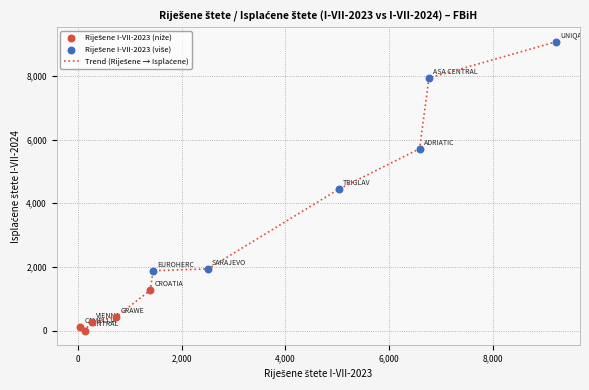

What is the maximum value shown in the chart?

9073